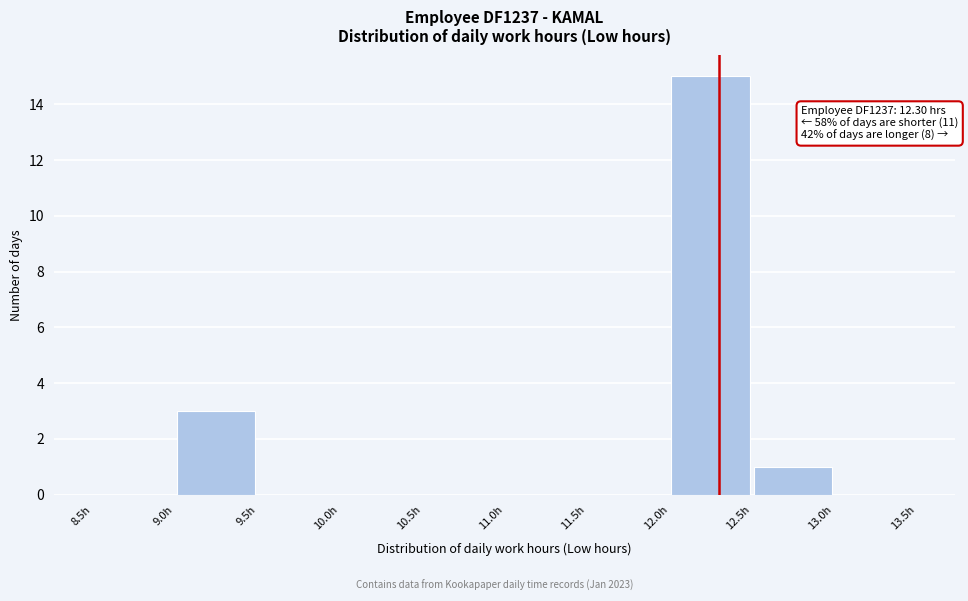

Over which range of the x-axis is the bar tallest?

12.0 to 12.5